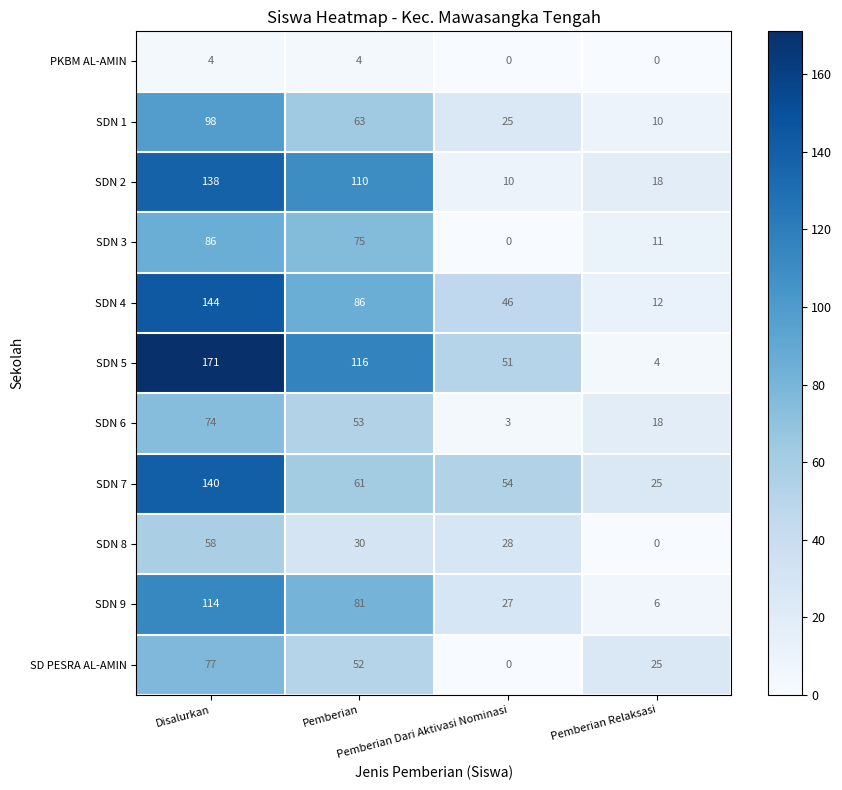

How many distinct data groups are displayed?

11